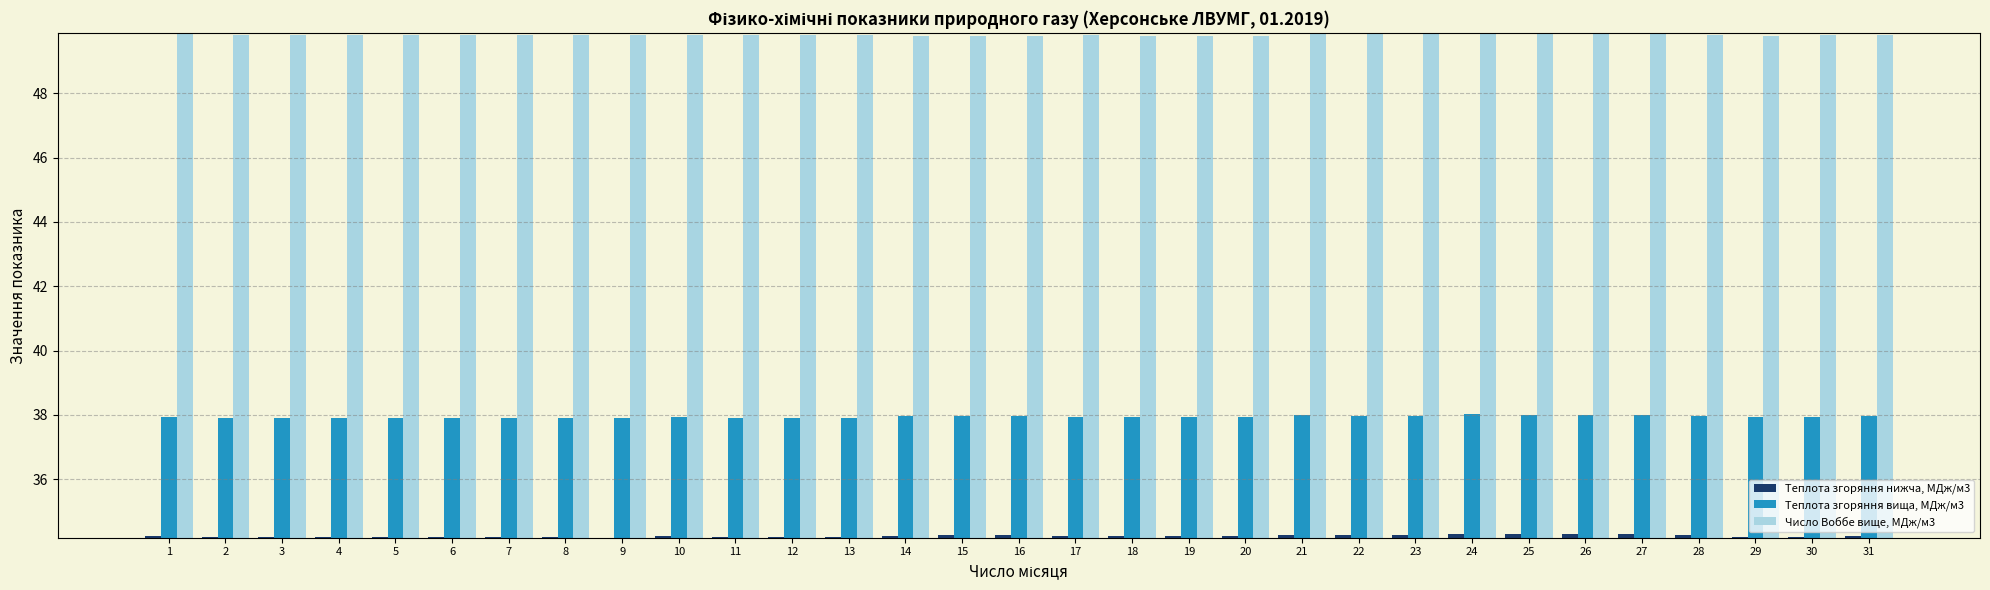

At 30, list the series in order from smallest to largest.

Теплота згоряння нижча, МДж/м3, Теплота згоряння вища, МДж/м3, Число Воббе вище, МДж/м3